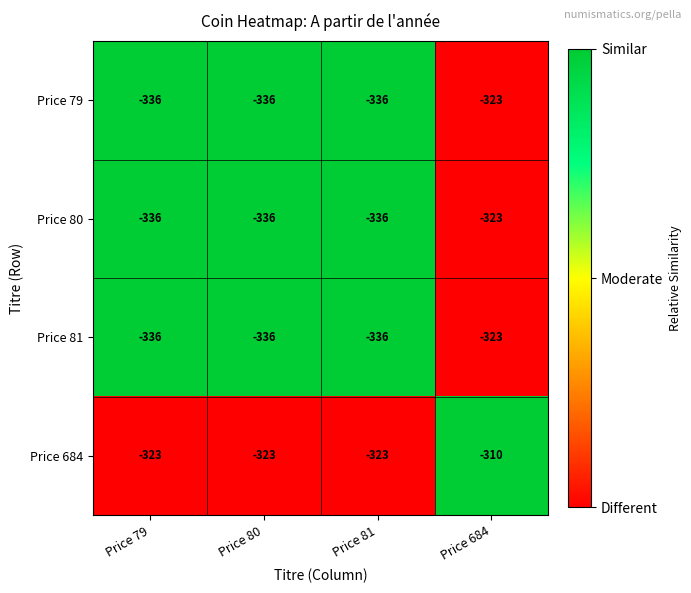

What is the maximum value shown in the chart?

-310